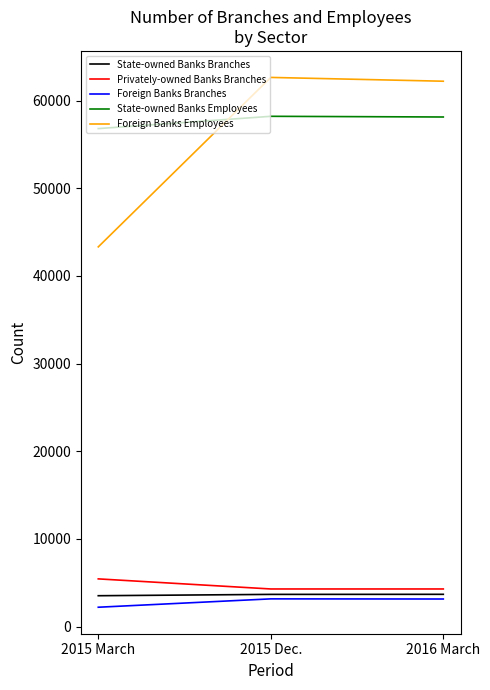

Which series changed the most between 2015 March and 2016 March?

Foreign Banks Employees